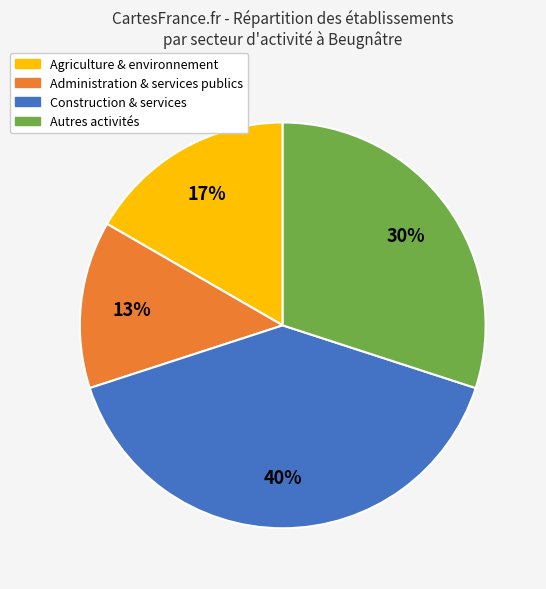

What percentage is the Agriculture & environnement slice, to the nearest percent?

17%